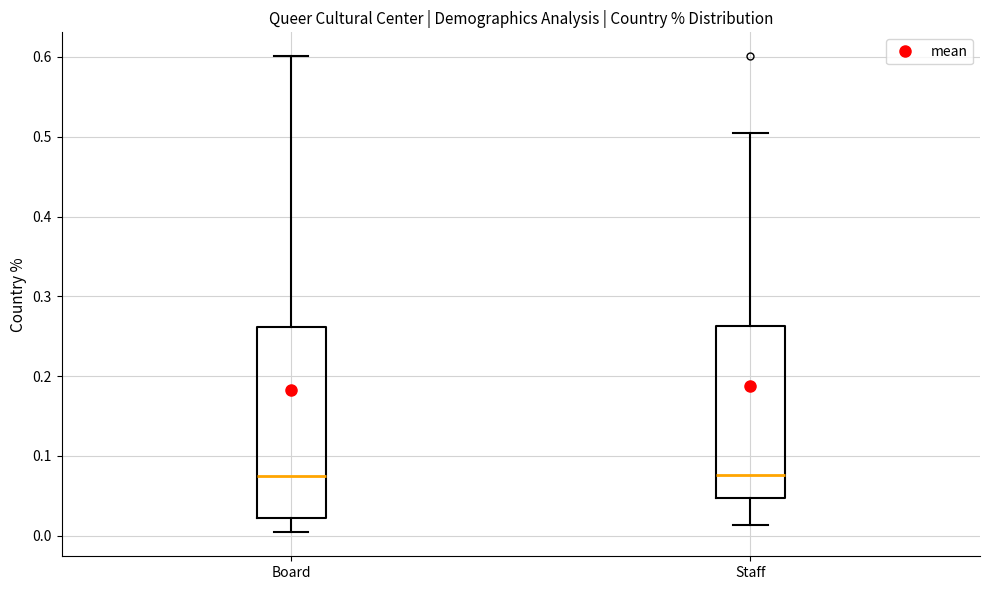

Where does the median line of the box for Staff sit on the y-axis? The values are not printed on the chart, so give them approximately, as read against the axis.

0.08